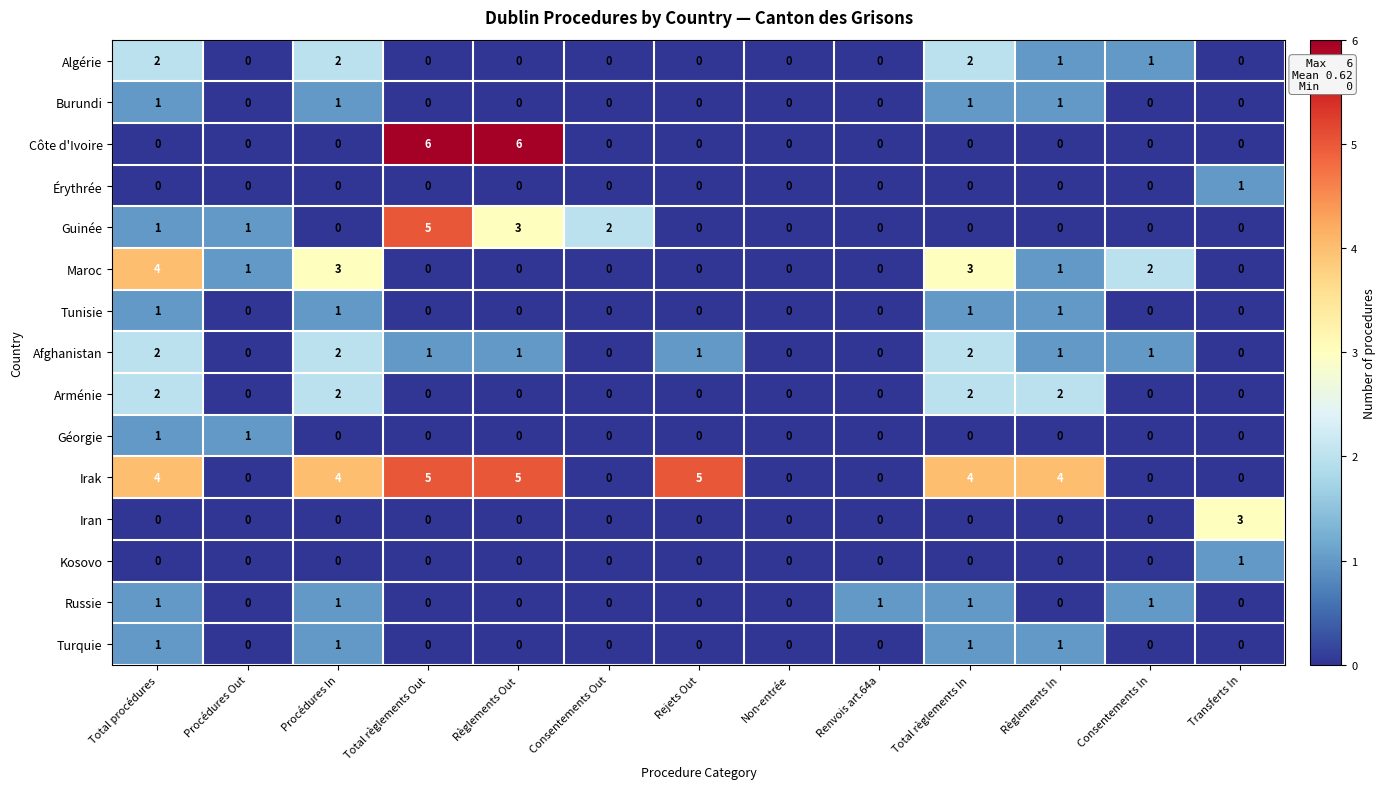

What is the difference between the maximum and minimum values in the Côte d'Ivoire series?

6